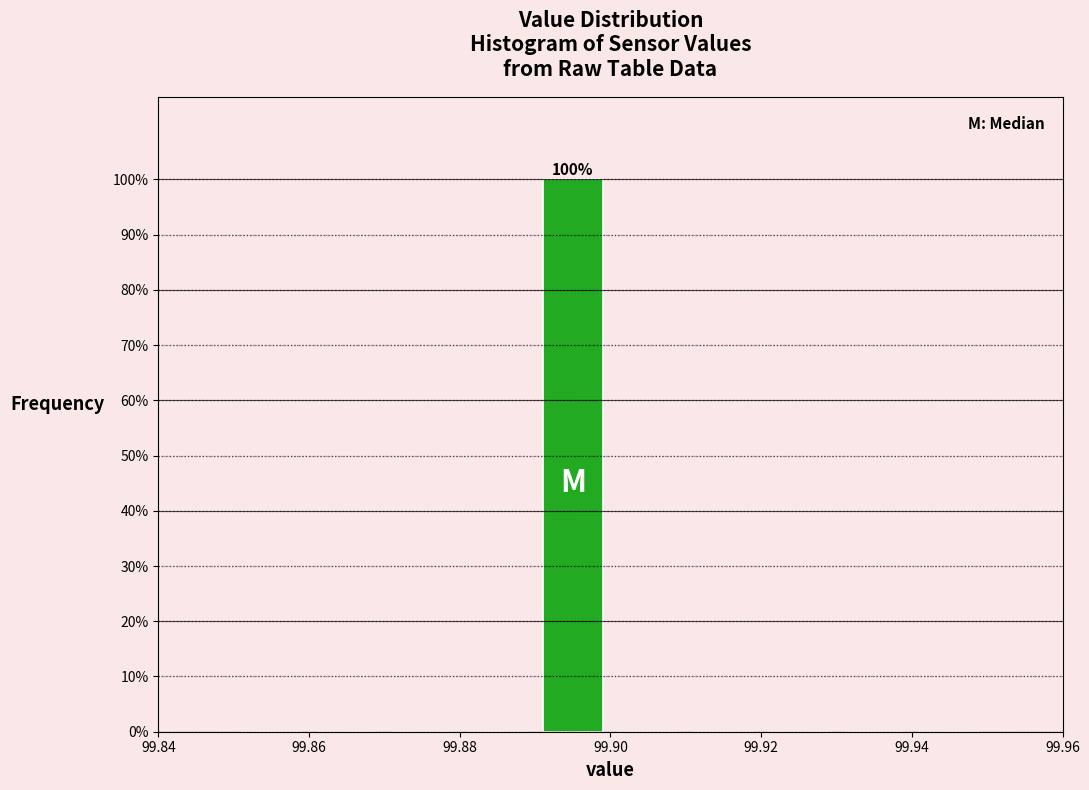

Which range on the x-axis has the tallest bar?

99.89 to 99.90